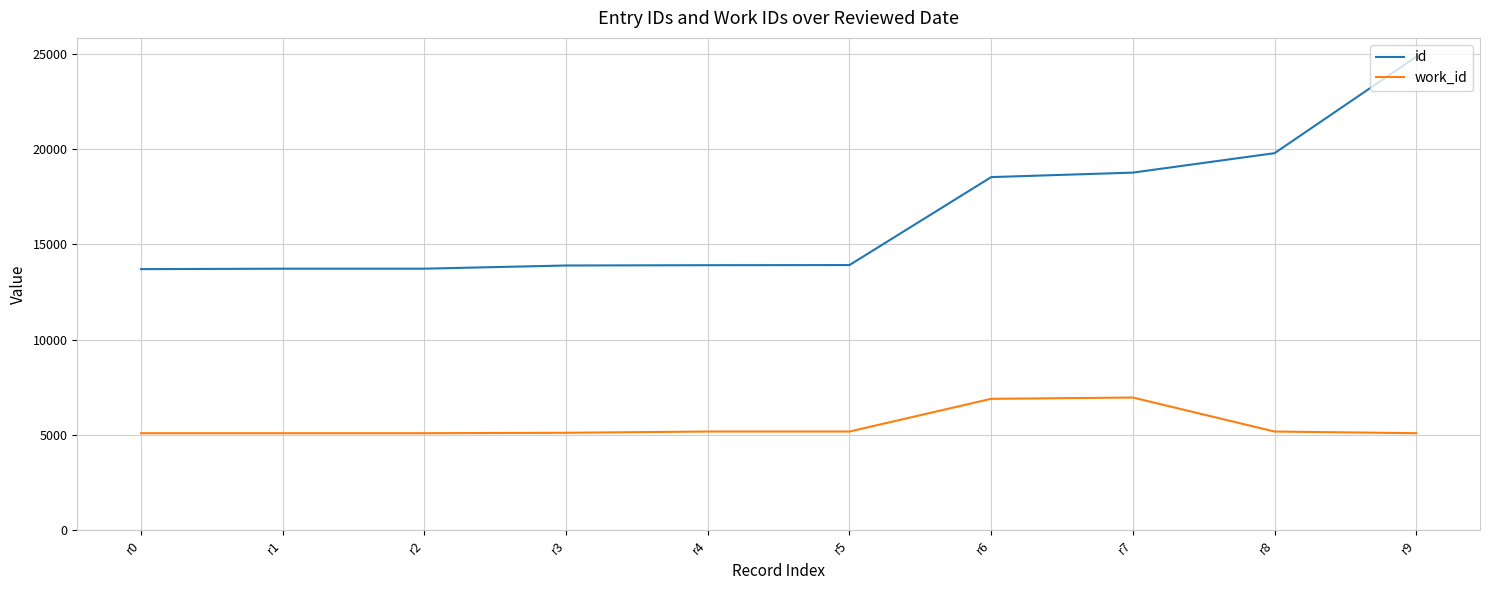

The value of work_id at r7 is 10190. True or false?

False